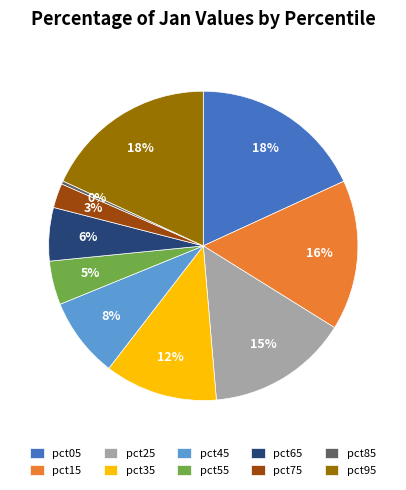

To the nearest percent, what is the difference between the pct25 and pct35 slice percentages?

3%